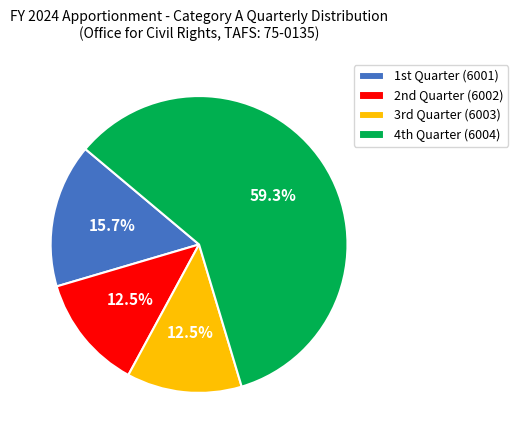

What is the largest slice in the pie chart?

4th Quarter (6004)